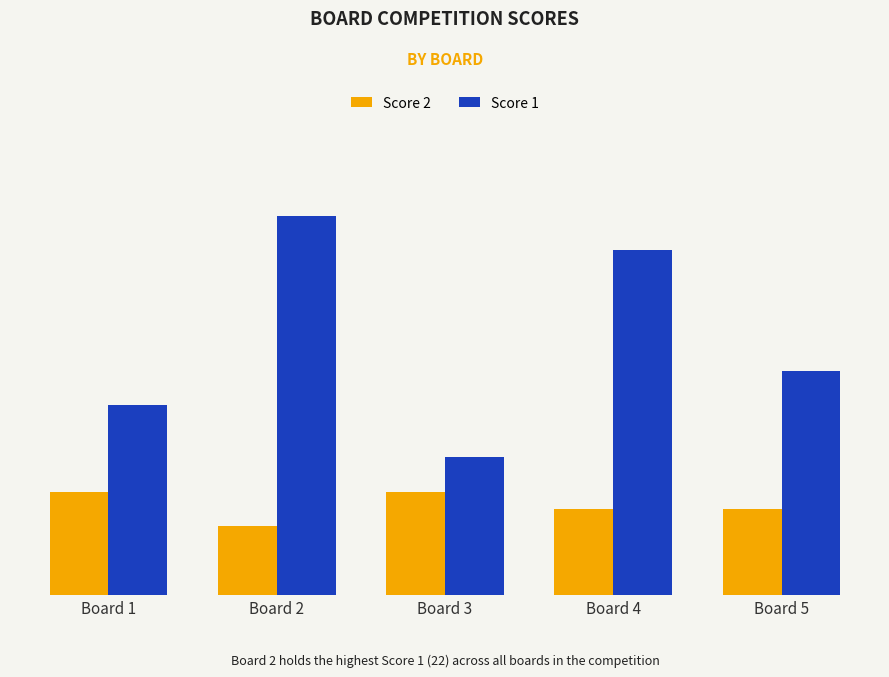

How many Score 1 values are between 11 and 20?

3